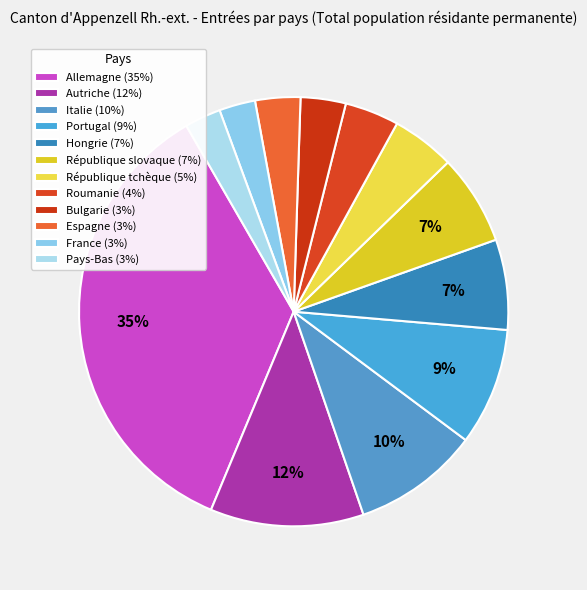

Does Autriche account for over 50% of the chart?

No